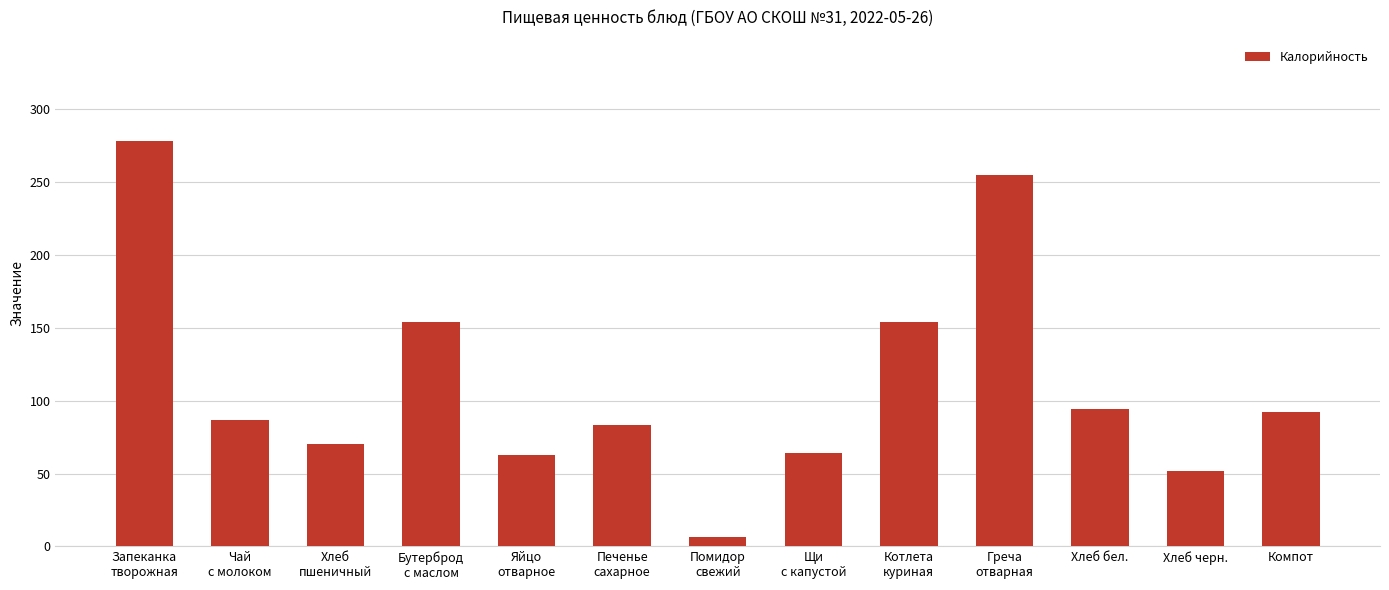

Is it true that the value at Котлета
куриная is 154.0?

True